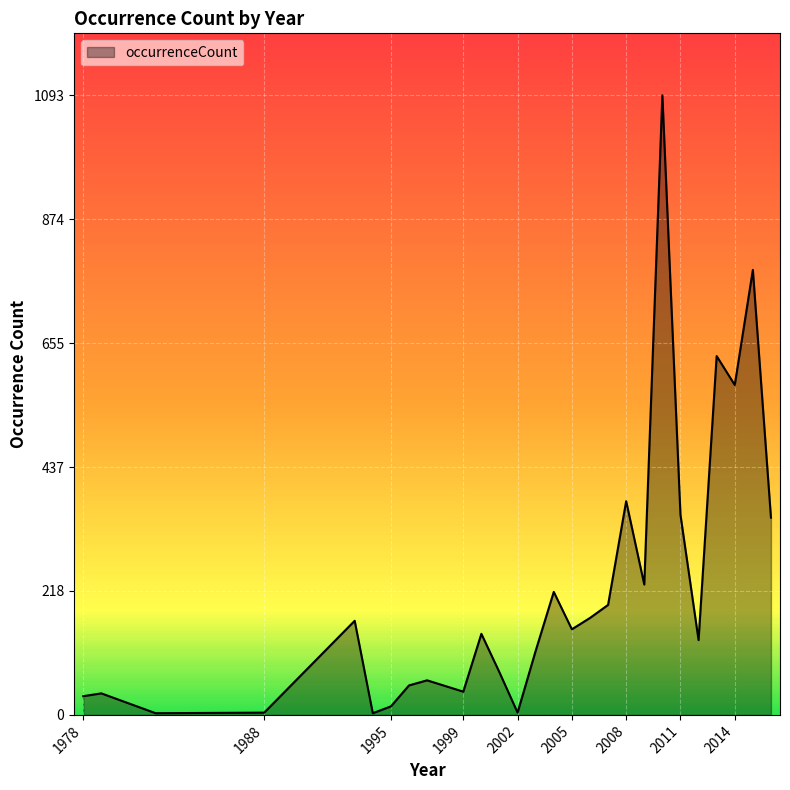

What is the difference between the maximum and minimum values?

1090